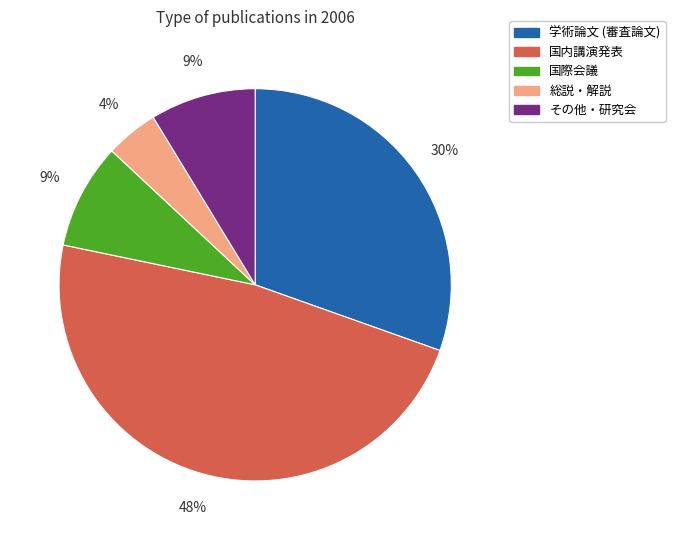

Count the number of slices in the pie.

5